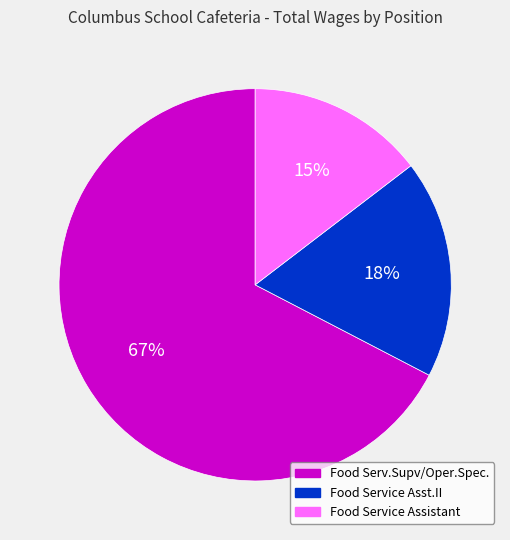

Is there a majority slice in this chart?

Yes